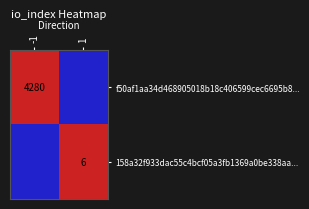

True or false: 158a32f933dac55c4bcf05a3fb1369a0be338aa... has a value of 10 at 1.

False